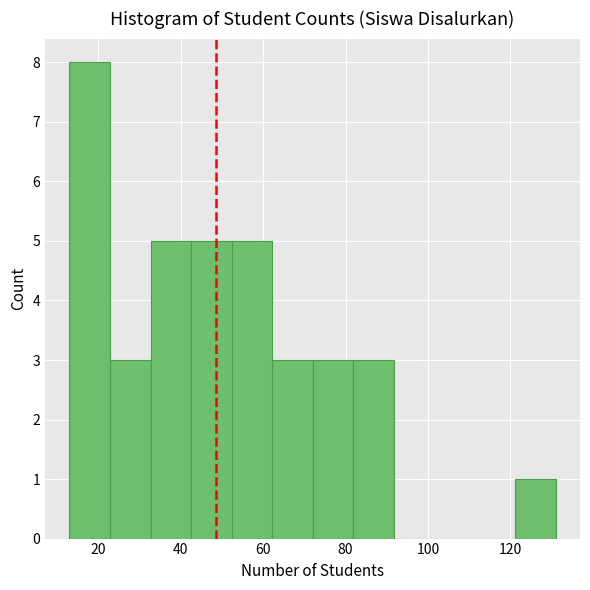

Reading left to right, transcribe this chart: for each bar, give the range it covers on the x-axis and its height. Neither the bar edges nor the heights are printed on the chart, so give them approximately, as read against the axes.

14 to 22: 8
22 to 32: 3
32 to 42: 5
42 to 52: 5
52 to 62: 5
62 to 72: 3
72 to 82: 3
82 to 92: 3
92 to 102: 0
102 to 112: 0
112 to 122: 0
122 to 132: 1